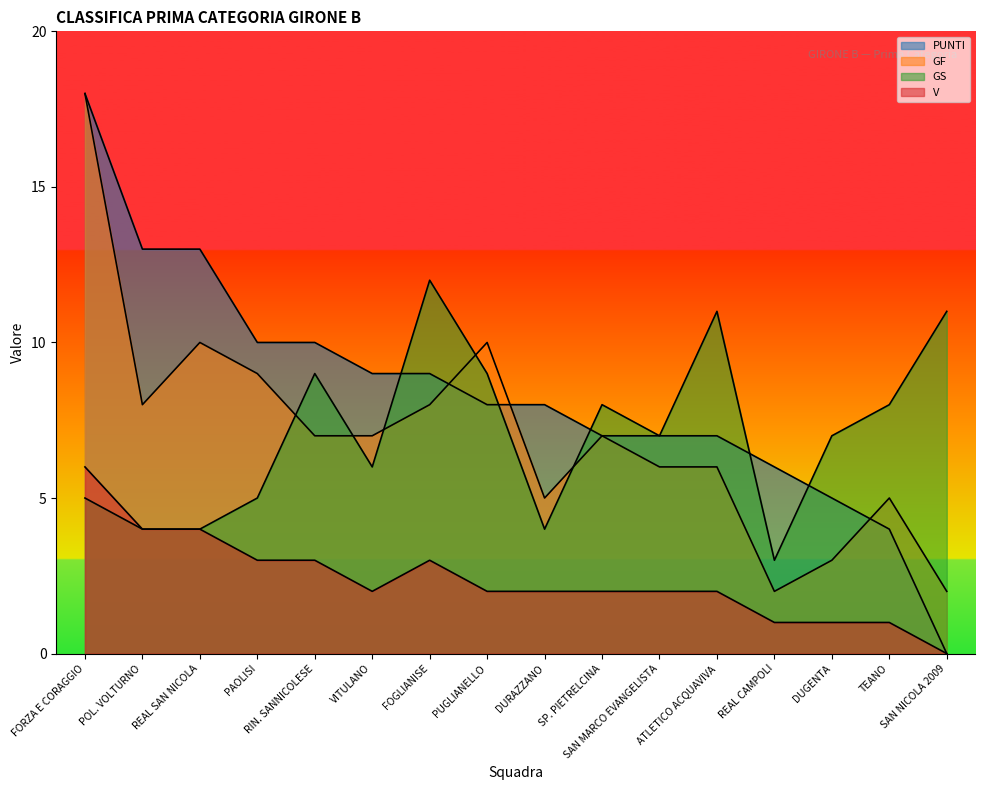

Rank the series by their maximum value, from highest to lowest.

PUNTI, GF, GS, V